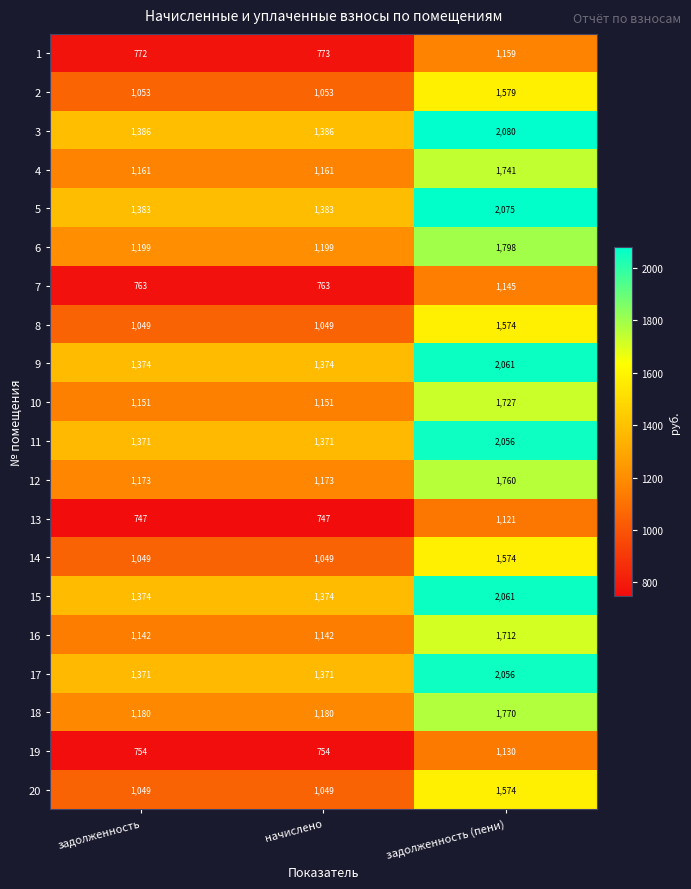

What is the difference between the maximum and minimum values in the 10 series?

576